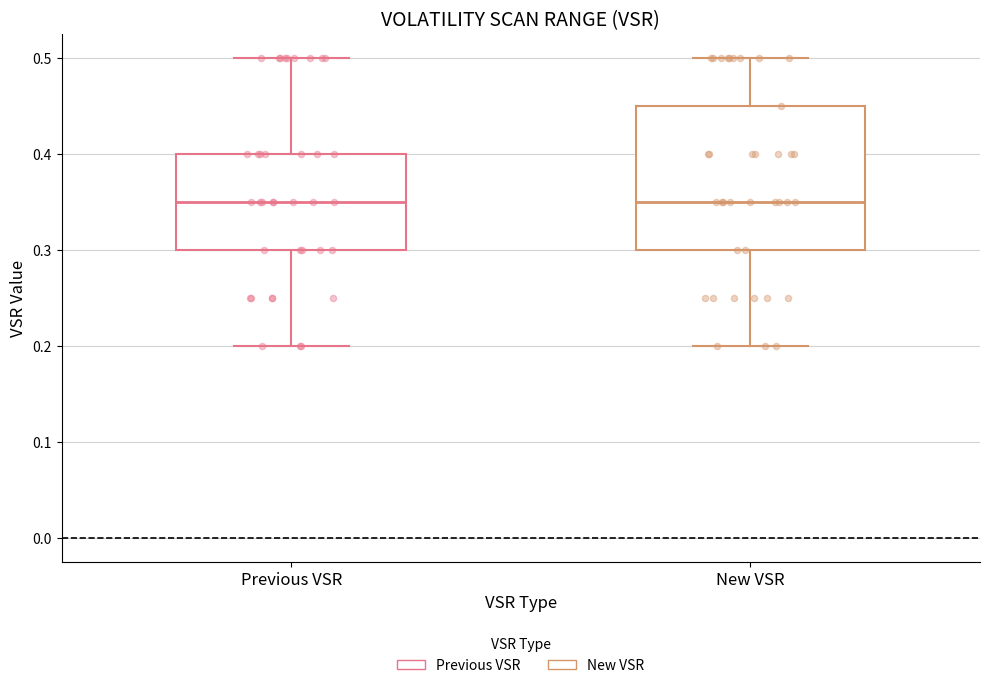

Comparing the boxes themselves (not the whiskers), which one is the tallest?

New VSR